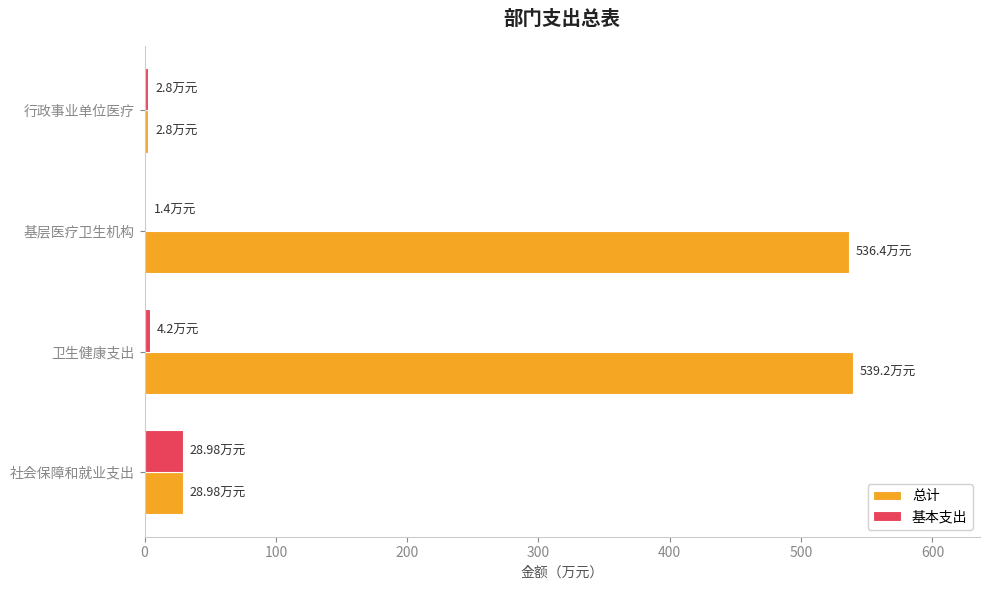

Which series has the largest total across all categories?

总计